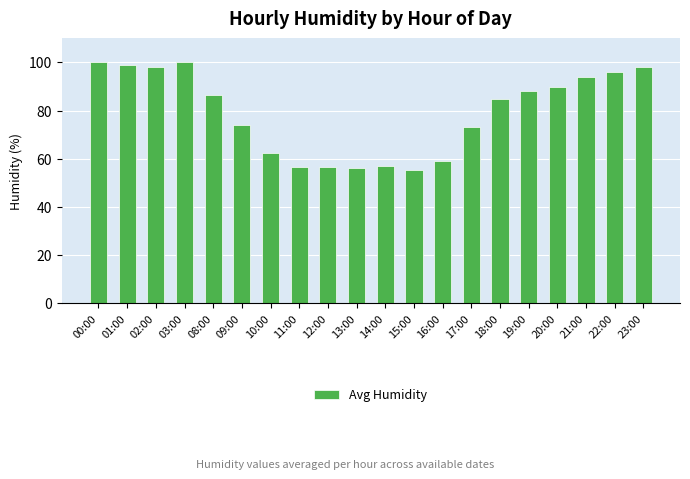

The chart shows a value of 164.8 at 22:00. True or false?

False